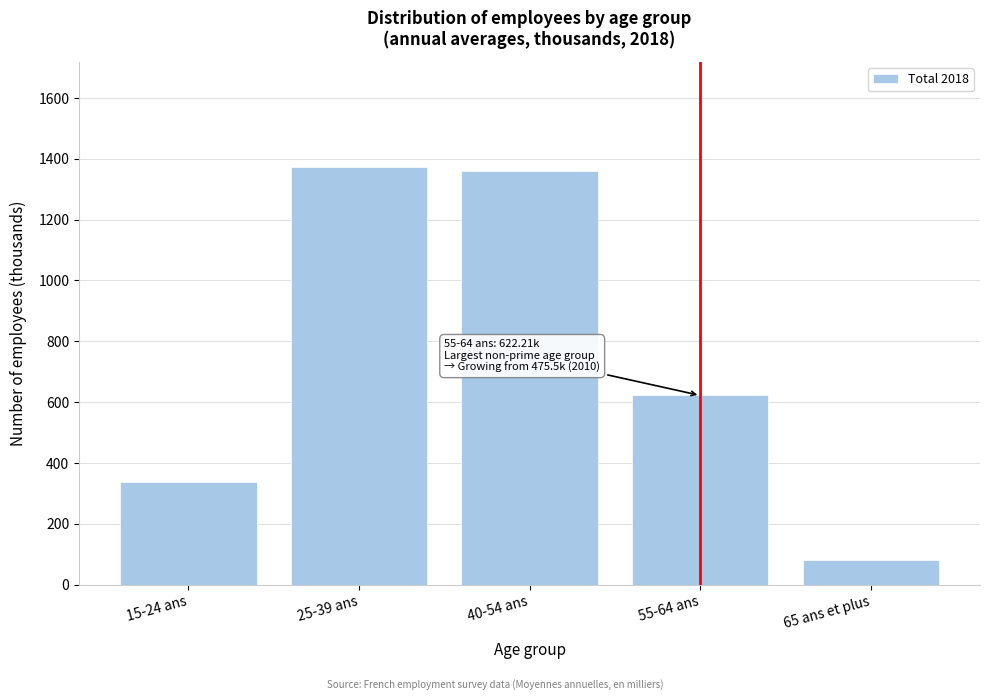

What is the average value?

754.7